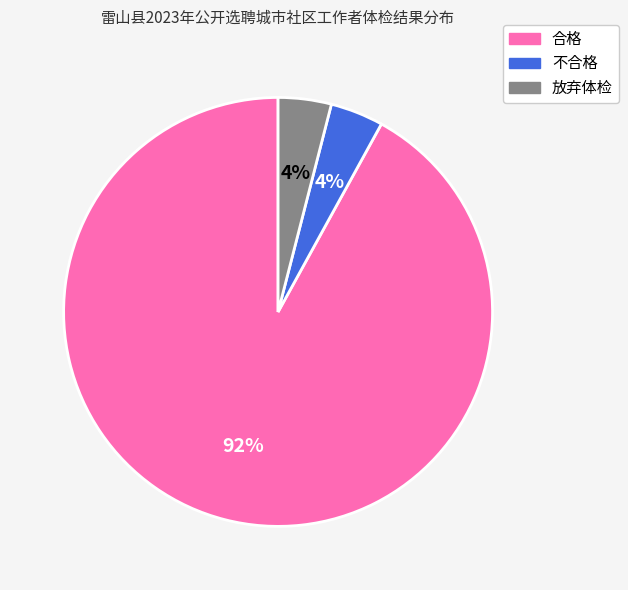

What percentage is the 放弃体检 slice, to the nearest percent?

4%